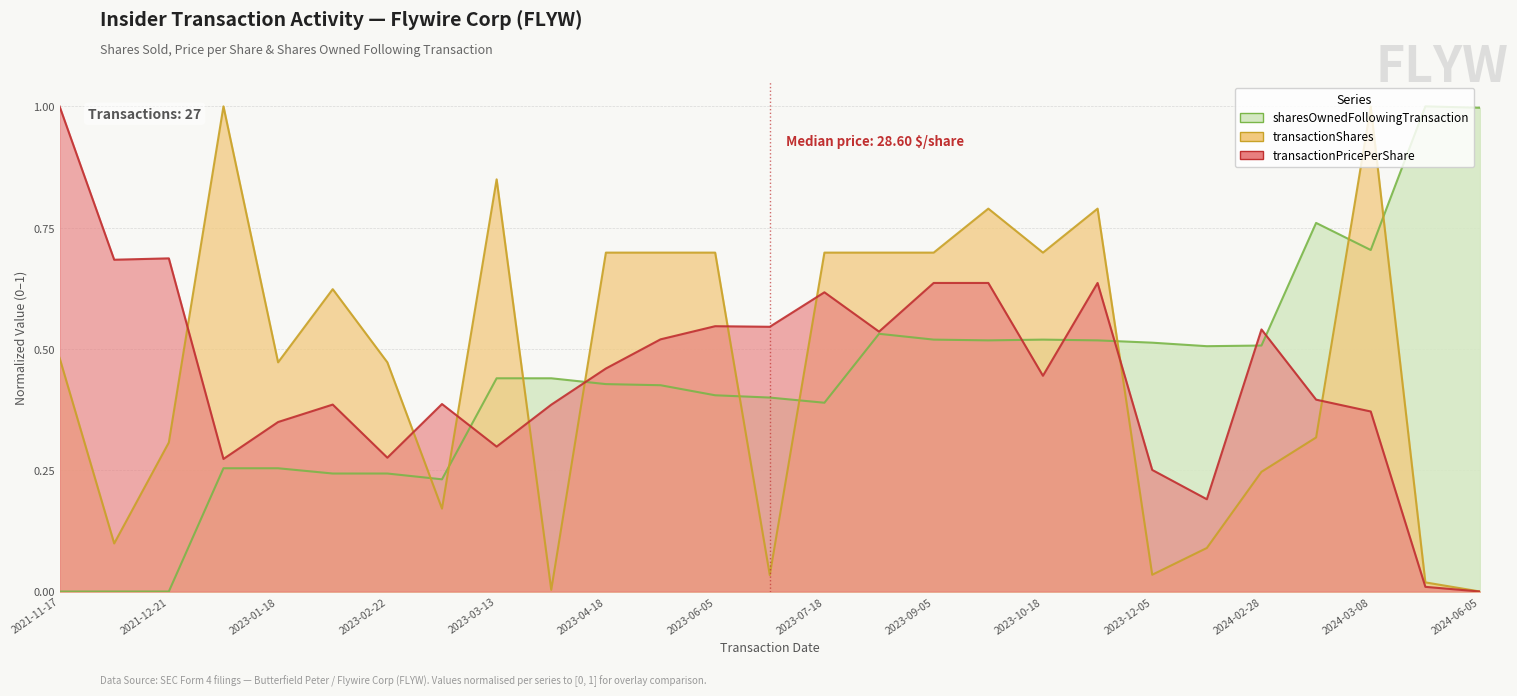

Where is transactionShares nearest to the value 0?

2024-06-05